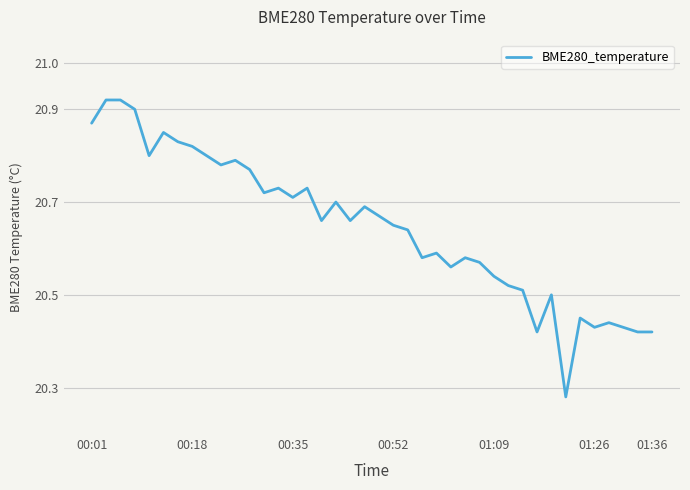

What is the difference between the maximum and minimum values?

0.6